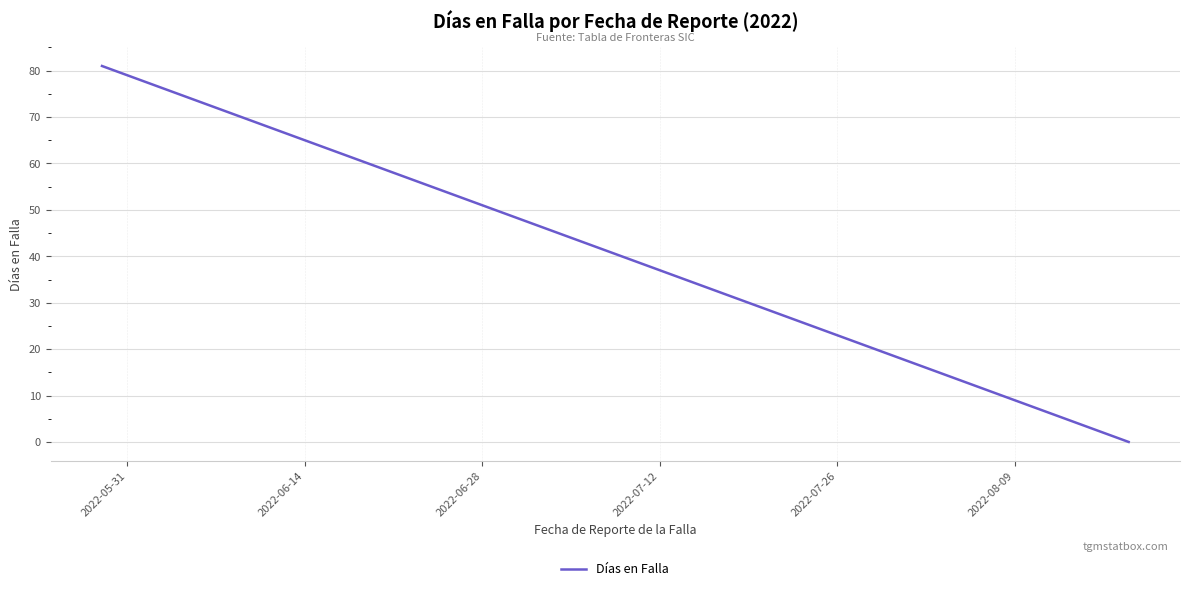

What is the maximum value shown in the chart?

81